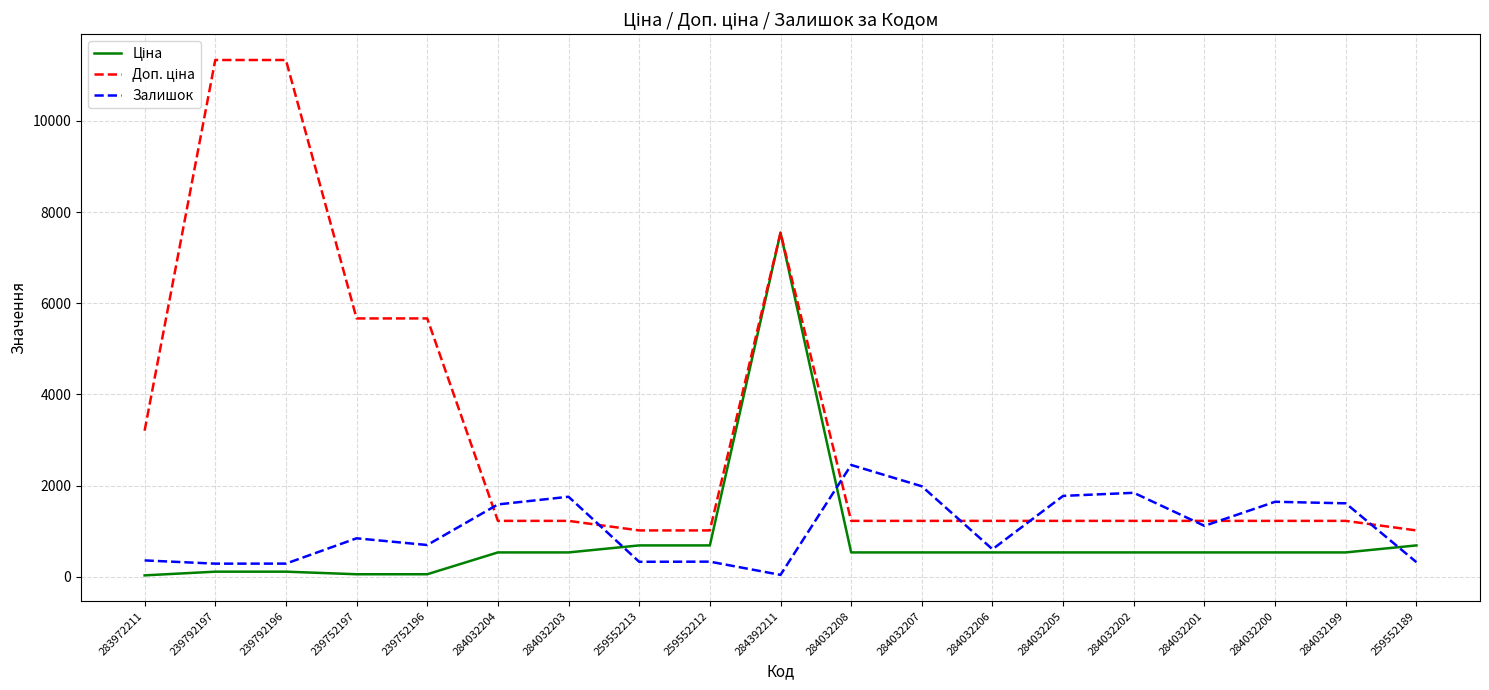

What is the greatest value displayed?

11334.0